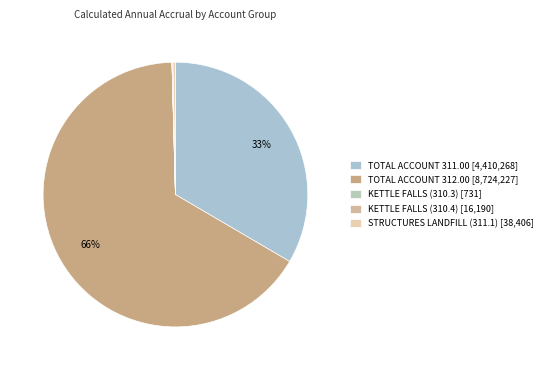

Combined, what portion of the pie is TOTAL ACCOUNT 312.00 and KETTLE FALLS (310.3)?

66.1%